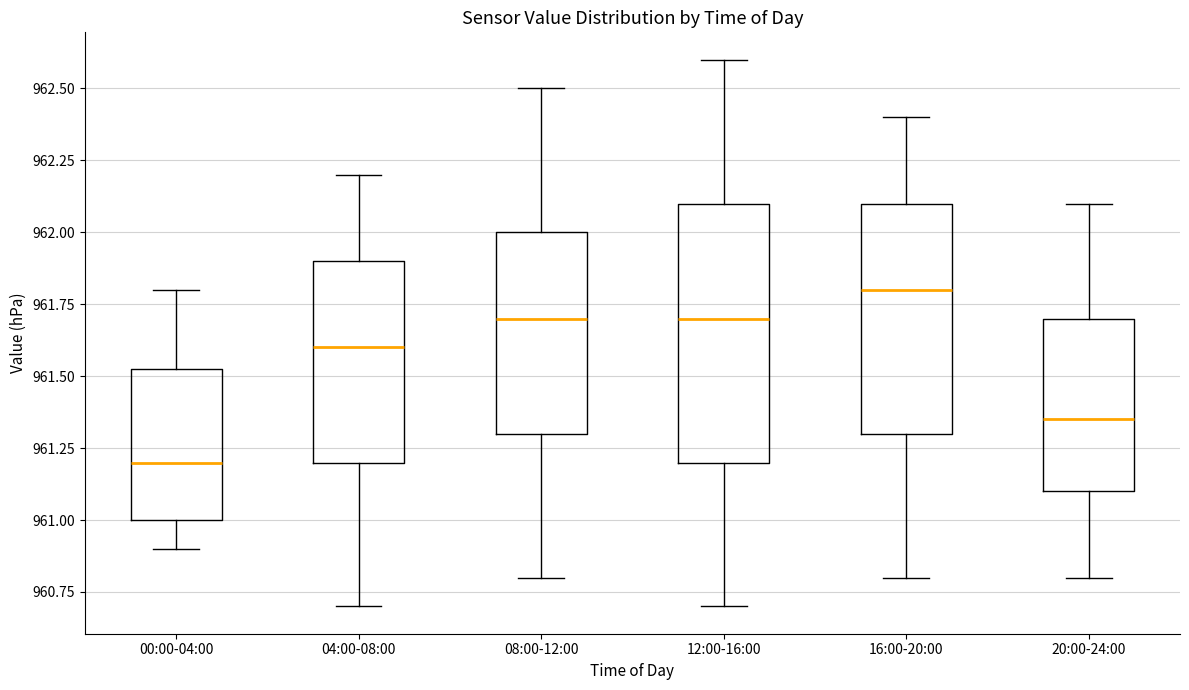

Reading left to right, transcribe this box plot: for each box, give where its median line is, the range the box spans, and where its two whiskers end, as read against the y-axis. The values are not printed on the chart, so give them approximately, as read against the axis.

00:00-04:00: median 961.20, box 961.00 to 961.55, whiskers 960.90 to 961.80
04:00-08:00: median 961.60, box 961.20 to 961.90, whiskers 960.70 to 962.20
08:00-12:00: median 961.70, box 961.30 to 962.00, whiskers 960.80 to 962.50
12:00-16:00: median 961.70, box 961.20 to 962.10, whiskers 960.70 to 962.60
16:00-20:00: median 961.80, box 961.30 to 962.10, whiskers 960.80 to 962.40
20:00-24:00: median 961.35, box 961.10 to 961.70, whiskers 960.80 to 962.10